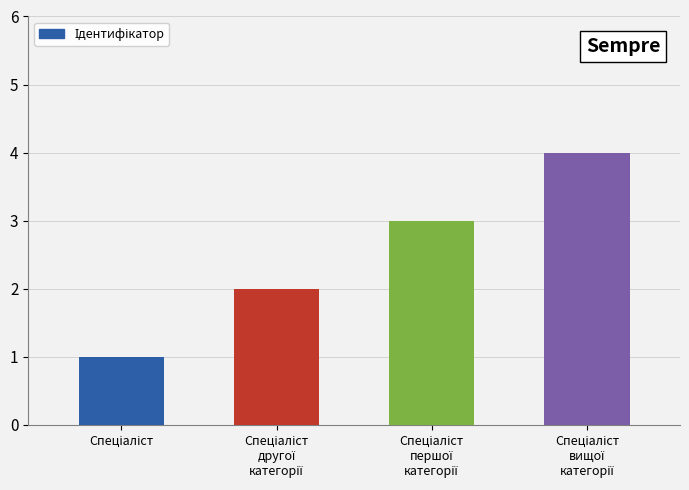

What is the greatest value displayed?

4